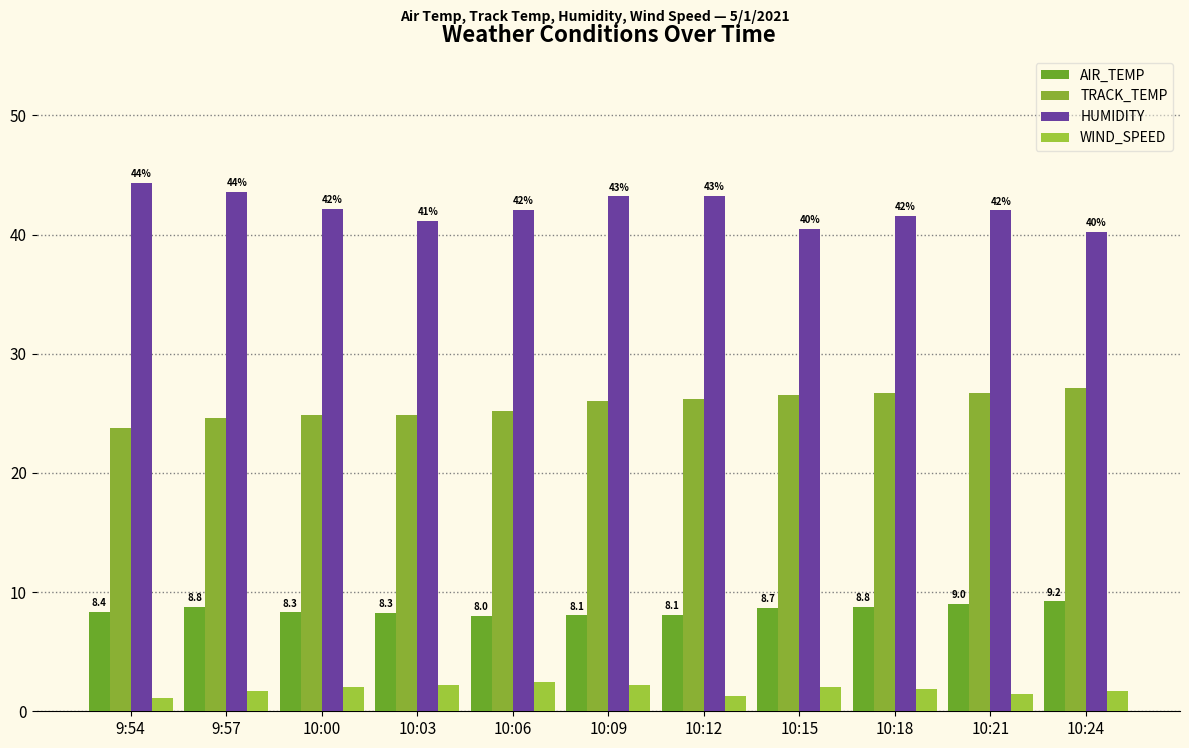

How many categories are shown in the chart?

11